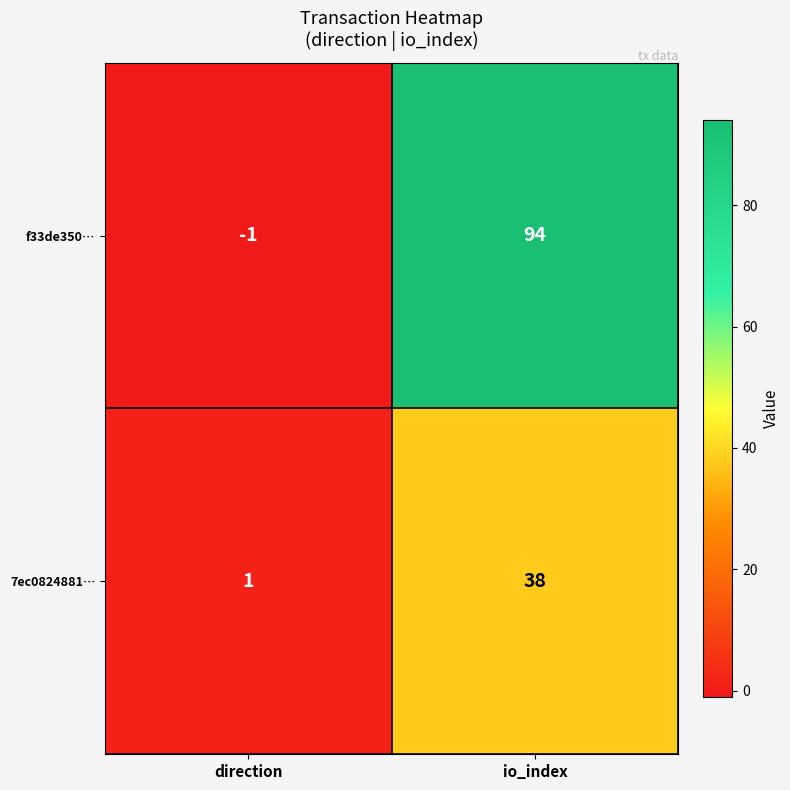

Which series changed the most between direction and io_index?

f33de350…